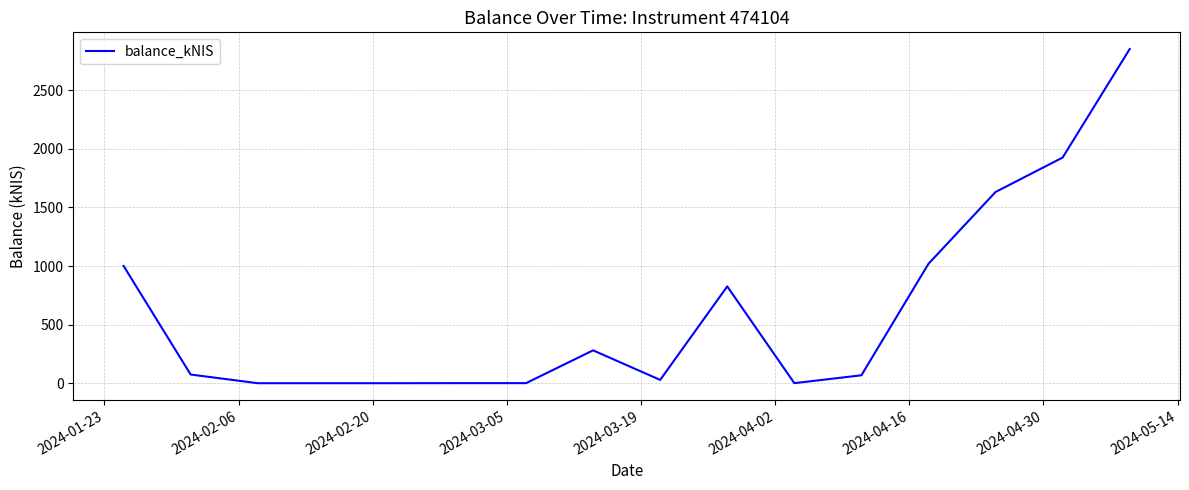

What is the maximum value shown in the chart?

2852.5